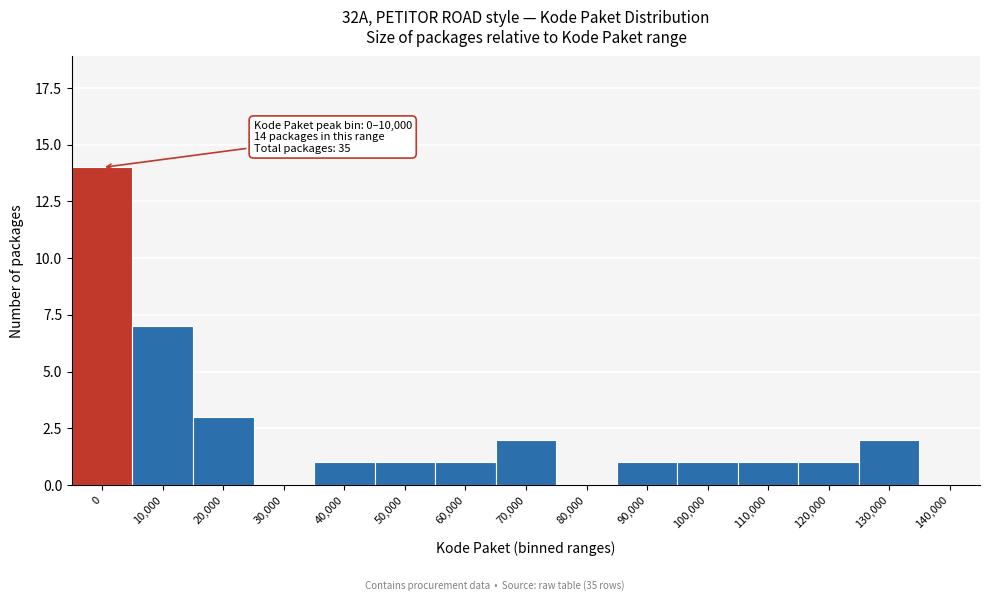

Reading left to right, extract all data points from this chart.

0=14	10,000=7	20,000=3	30,000=0	40,000=1	50,000=1	60,000=1	70,000=2	80,000=0	90,000=1	100,000=1	110,000=1	120,000=1	130,000=2	140,000=0